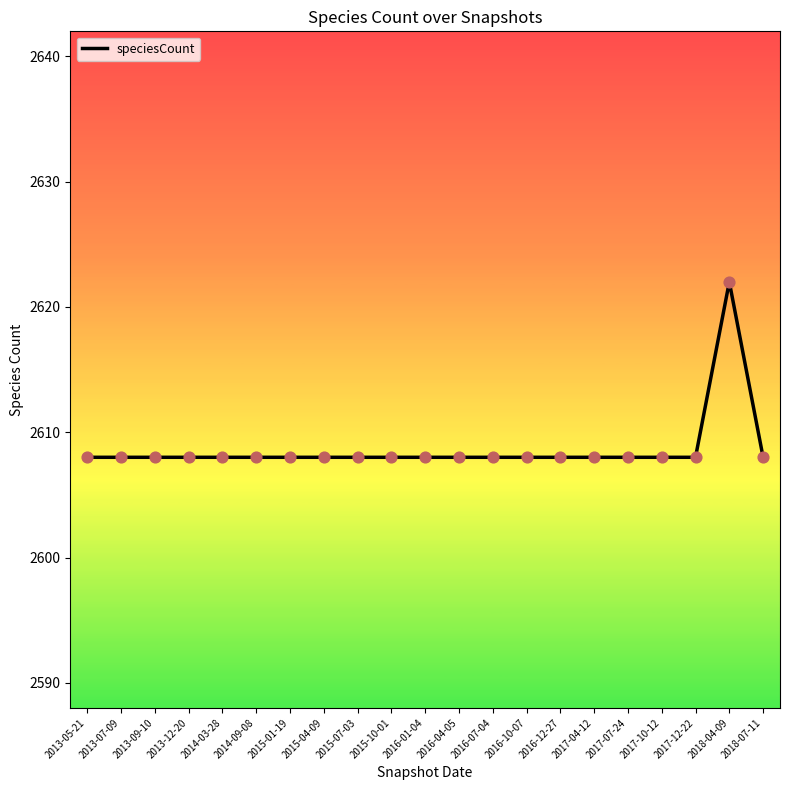

What is the ratio of the value at 2016-12-27 to the value at 2016-01-04?

1.0